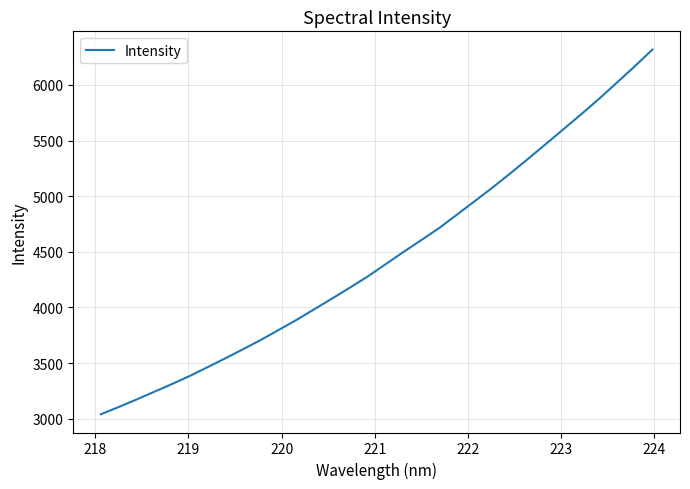

What is the minimum value shown in the chart?

3039.3